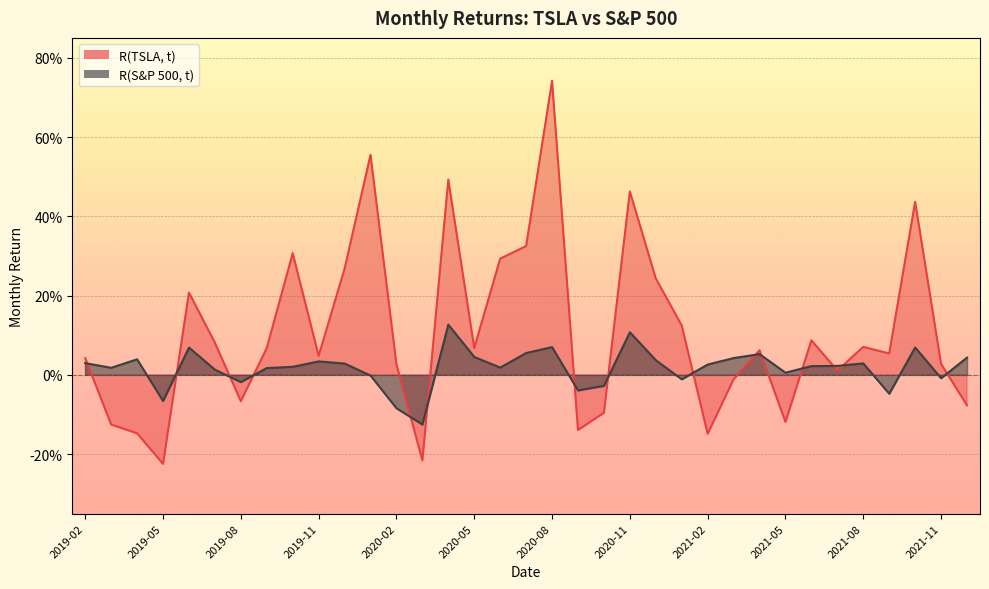

What is the maximum value shown in the chart?

0.7